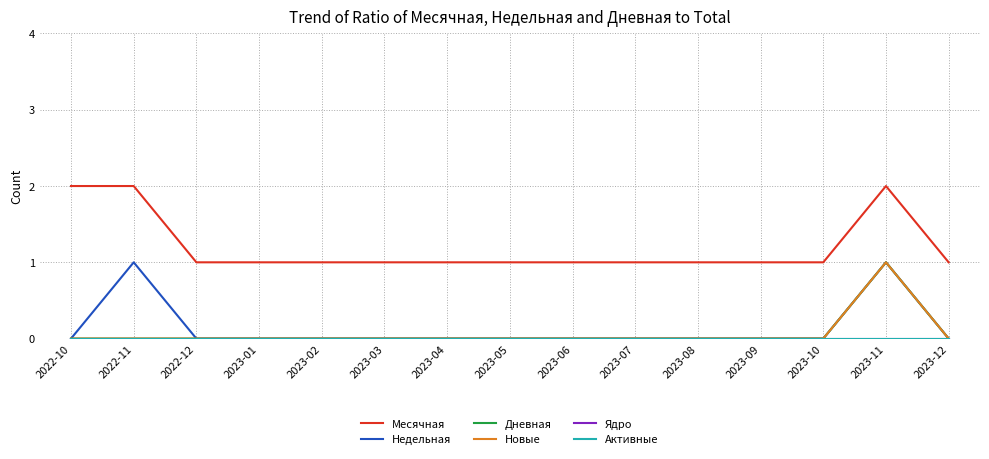

Is this an area chart (filled region under the line)?

No